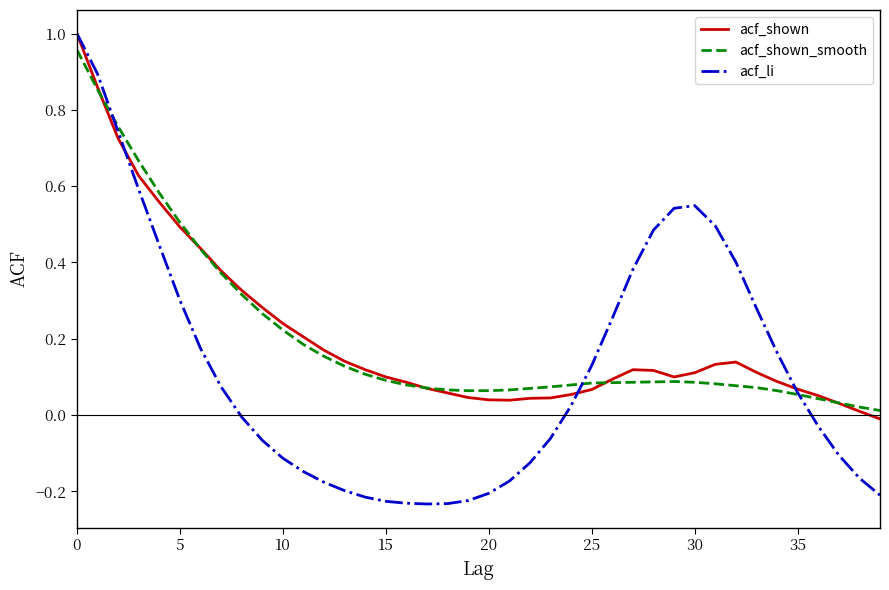

What are all the series names shown in the legend?

acf_shown, acf_shown_smooth, acf_li